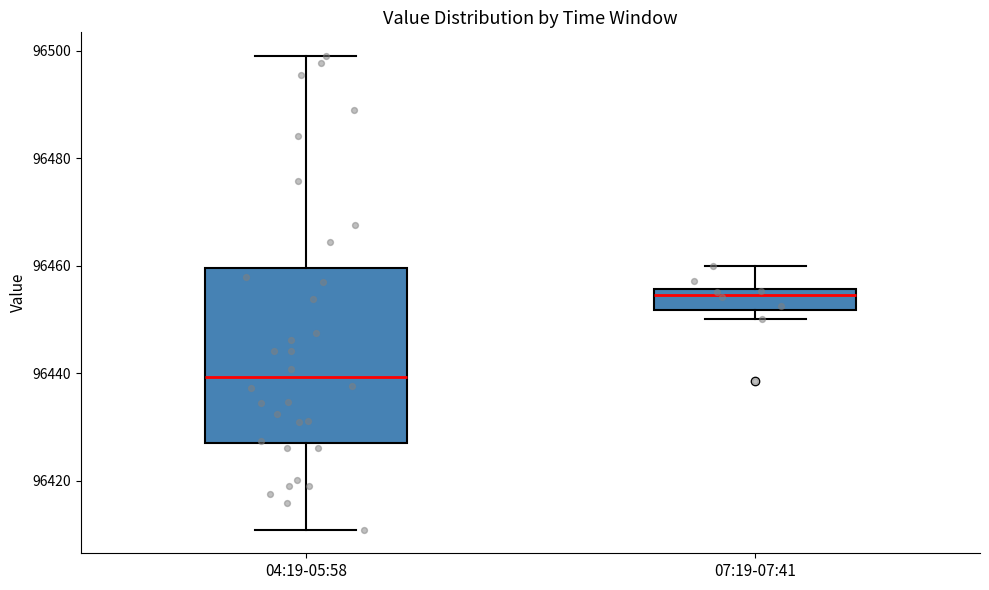

Reading left to right, transcribe this box plot: for each box, give where its median line is, the range the box spans, and where its two whiskers end, as read against the y-axis. The values are not printed on the chart, so give them approximately, as read against the axis.

04:19-05:58: median 96440, box 96428 to 96460, whiskers 96410 to 96500
07:19-07:41: median 96454, box 96452 to 96456, whiskers 96450 to 96460